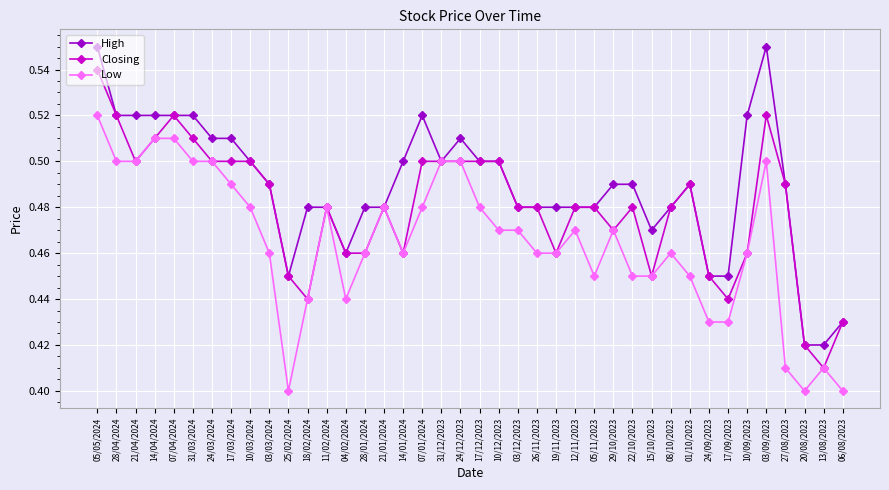

What is the label of the 40th point from the left?

06/08/2023